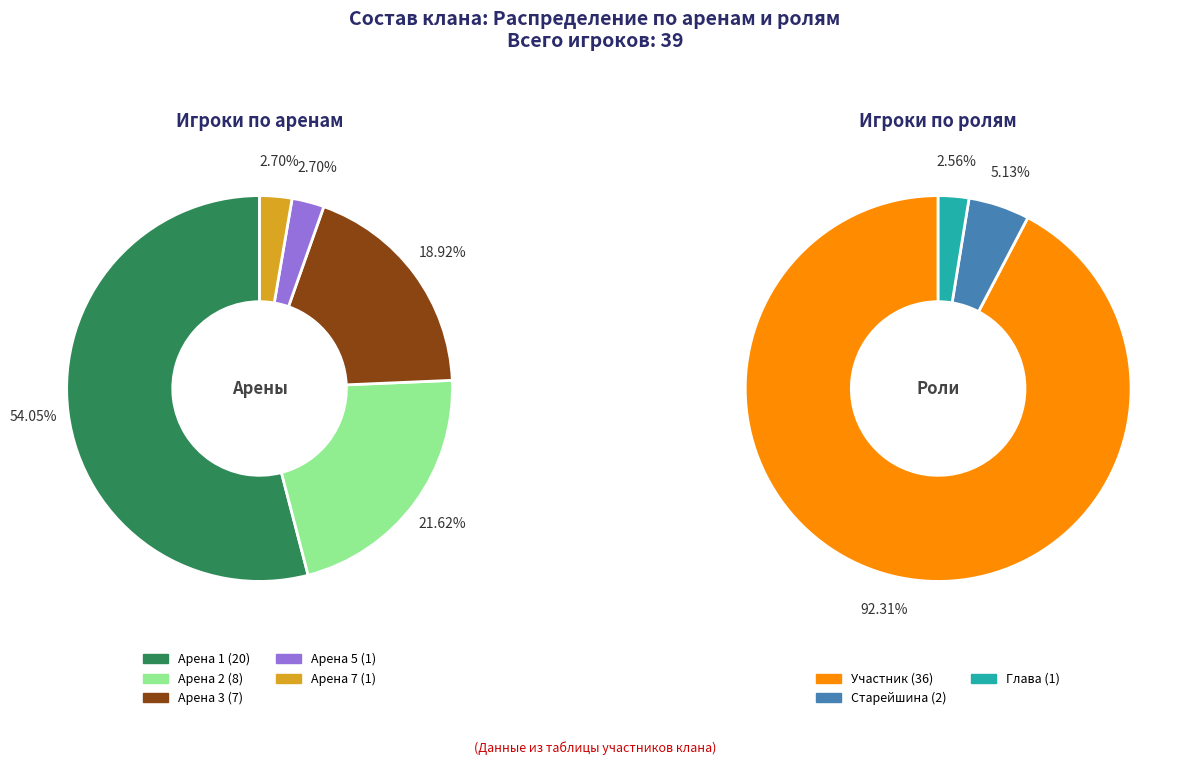

What is the total percentage of Арена 2 and Арена 4?

21.6%